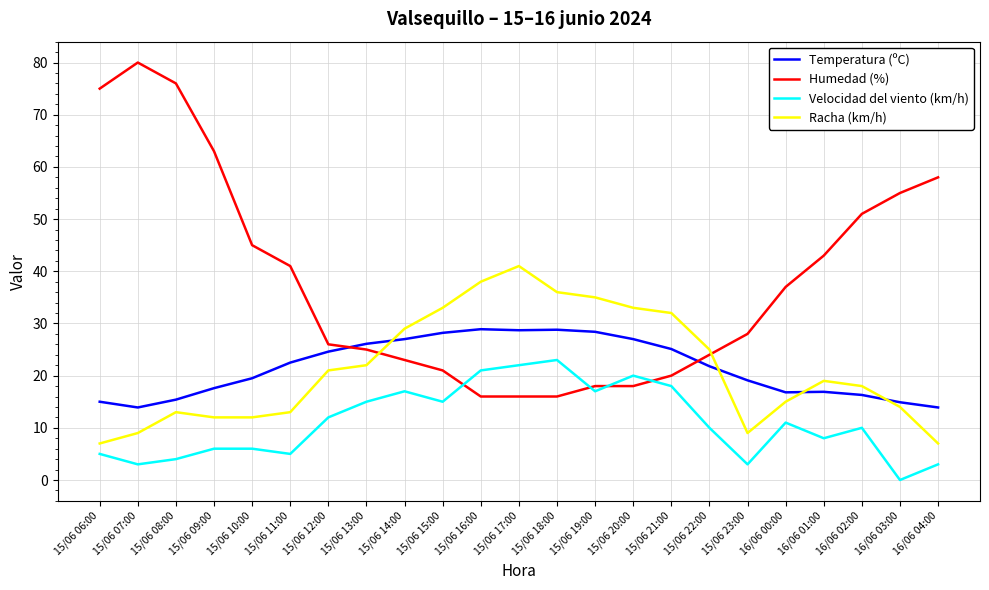

What is the greatest value displayed?

80.0